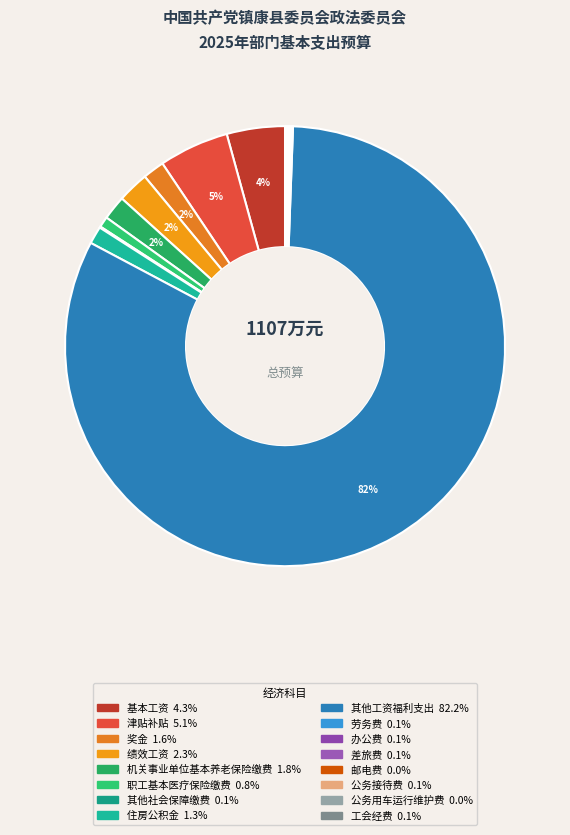

Rank the categories by value from lowest to highest.

邮电费, 公务用车运行维护费, 公务接待费, 工会经费, 其他社会保障缴费, 差旅费, 劳务费, 办公费, 职工基本医疗保险缴费, 住房公积金, 奖金, 机关事业单位基本养老保险缴费, 绩效工资, 基本工资, 津贴补贴, 其他工资福利支出